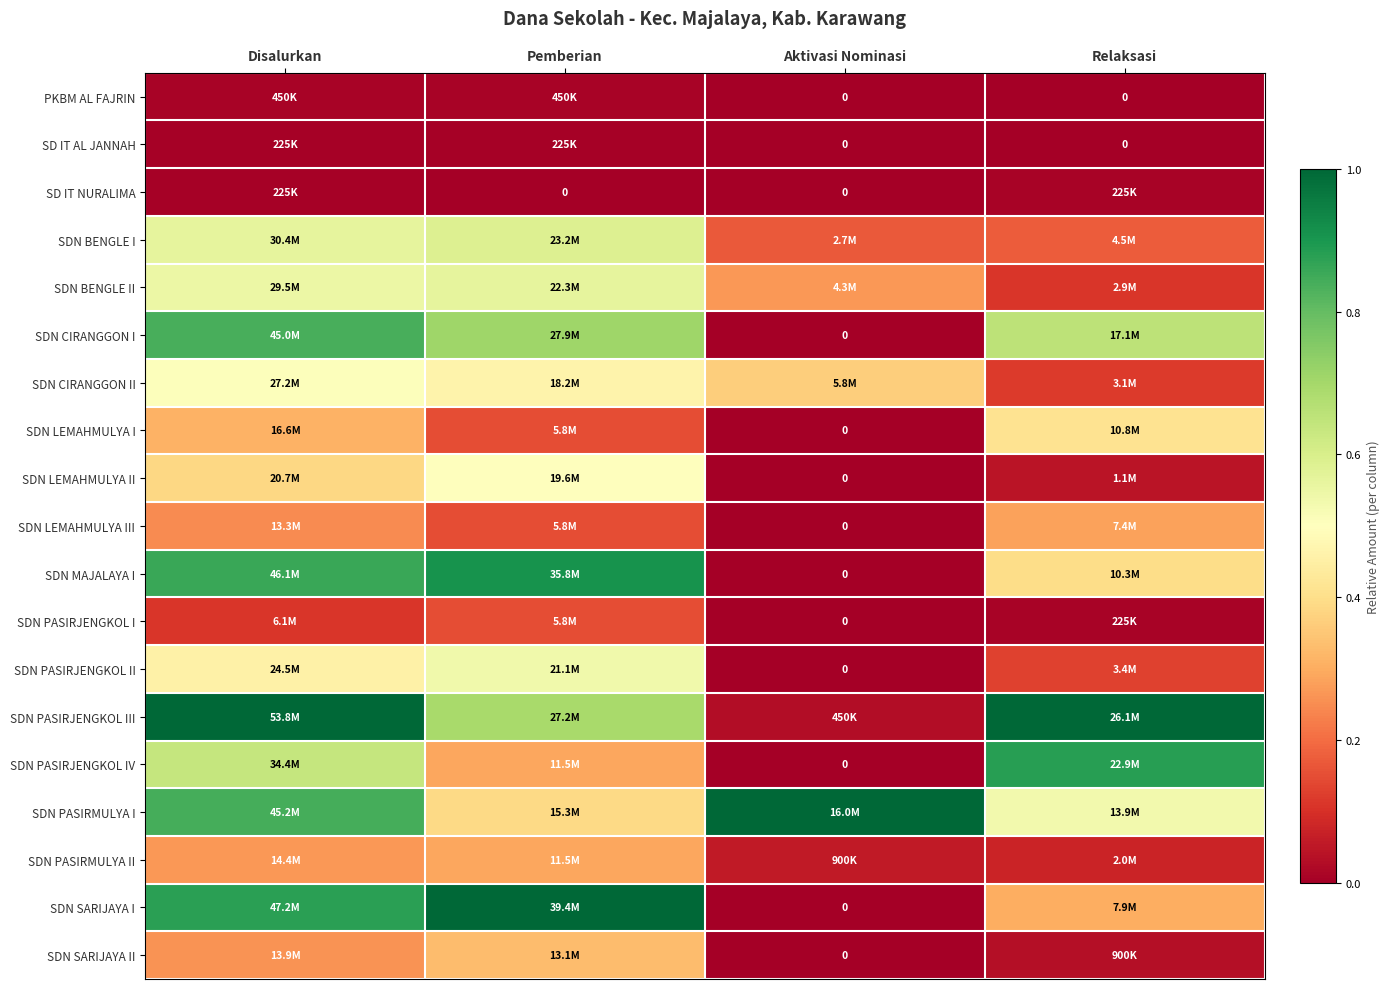

True or false: SDN PASIRJENGKOL II has a value of 0.0 at Relaksasi.

False